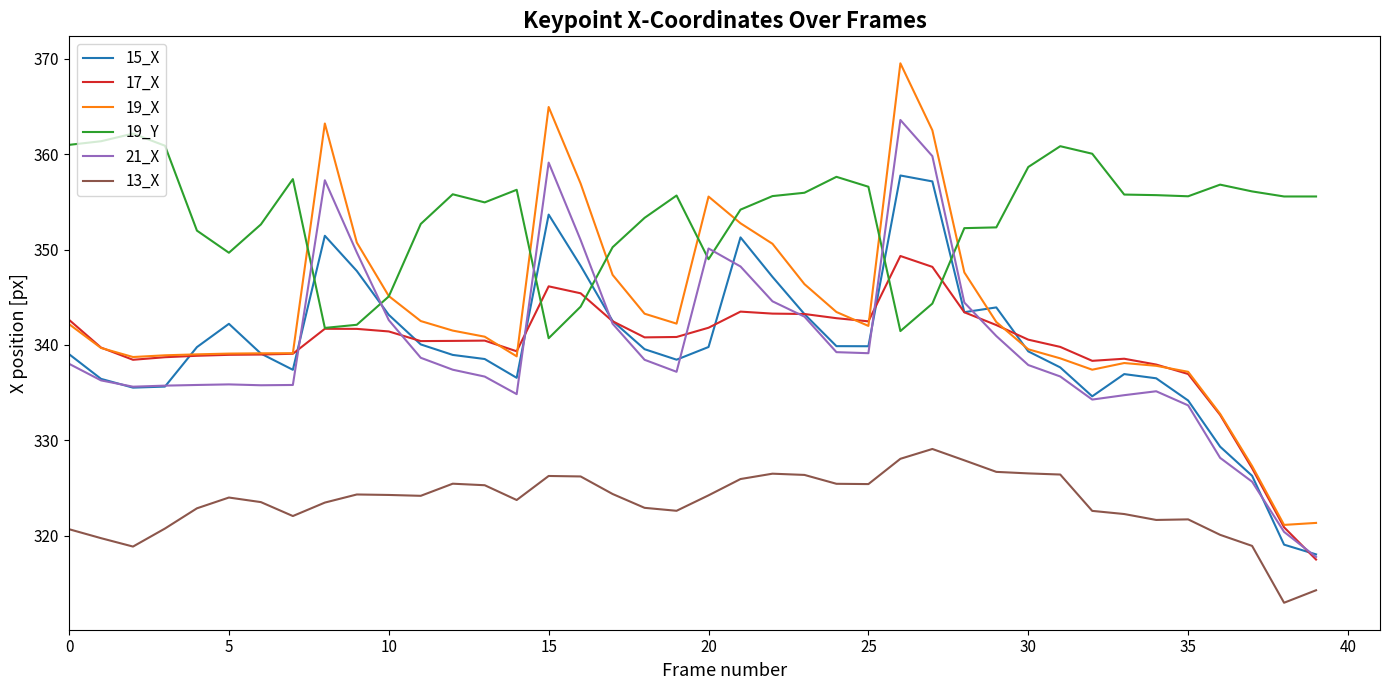

Which series has the widest spread of values?

19_X